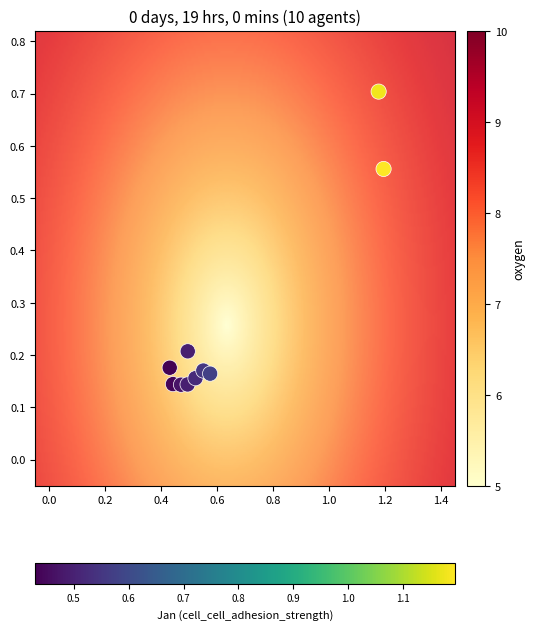

What is the range of X values (max minus min)?

0.8